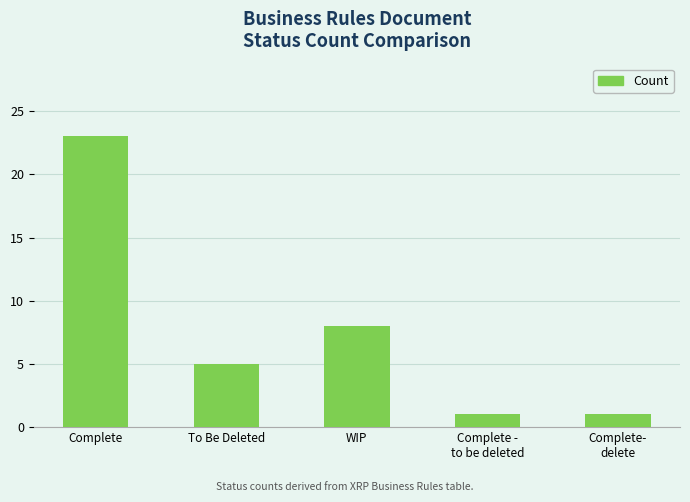

What is the sum of the values at Complete-
delete and Complete?

24